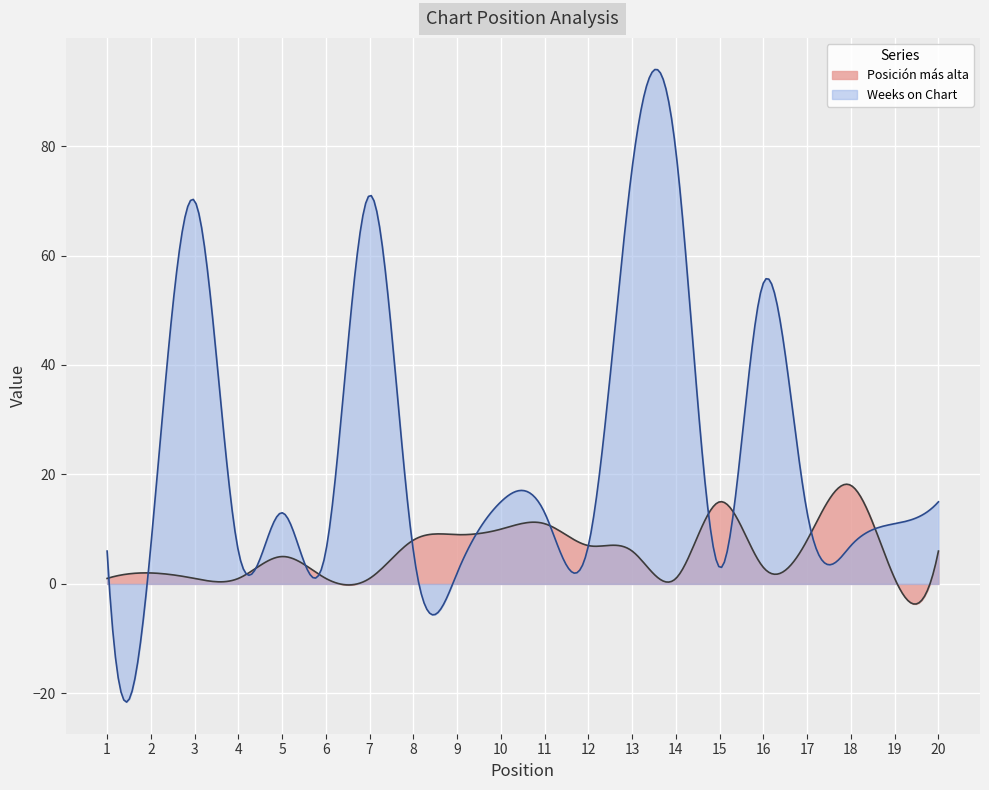

Rank the series at 11 from highest to lowest value.

Weeks on Chart, Posición más alta